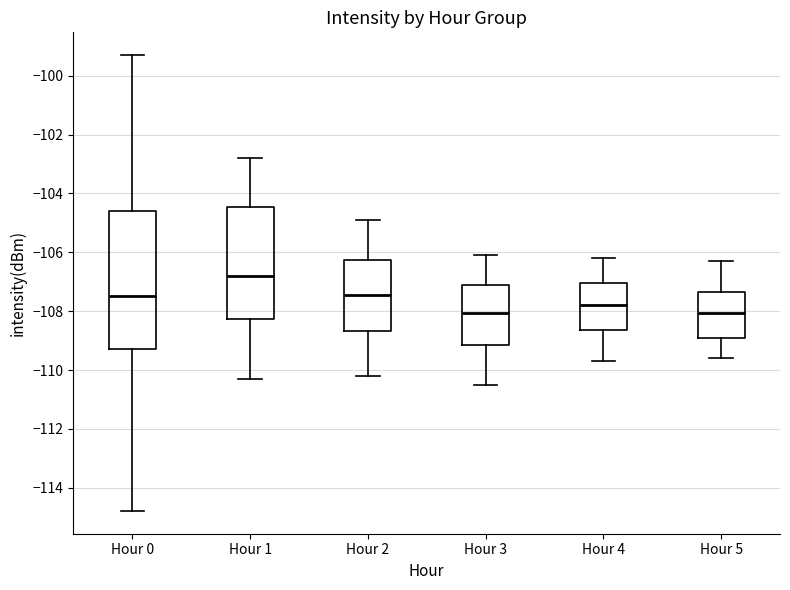

Comparing the boxes themselves (not the whiskers), which one is the tallest?

Hour 0